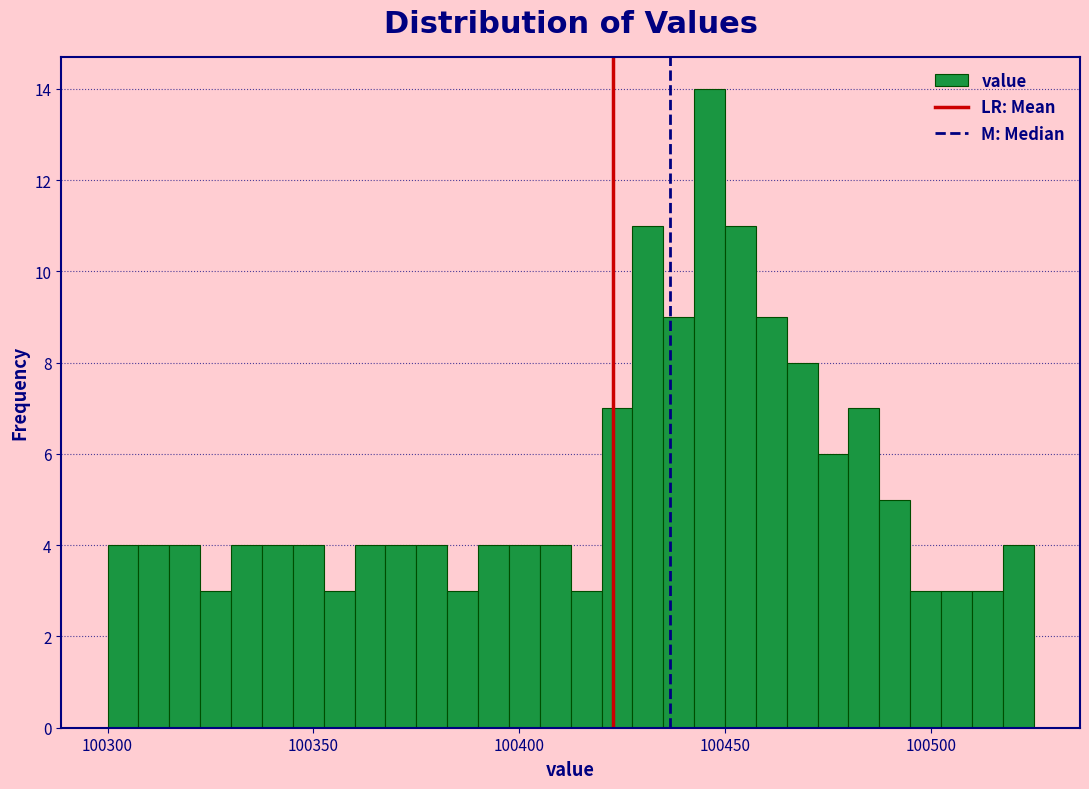

Around what value on the x-axis is the tallest bar? Give the approximate position of its centre, as read against the axis.

100445